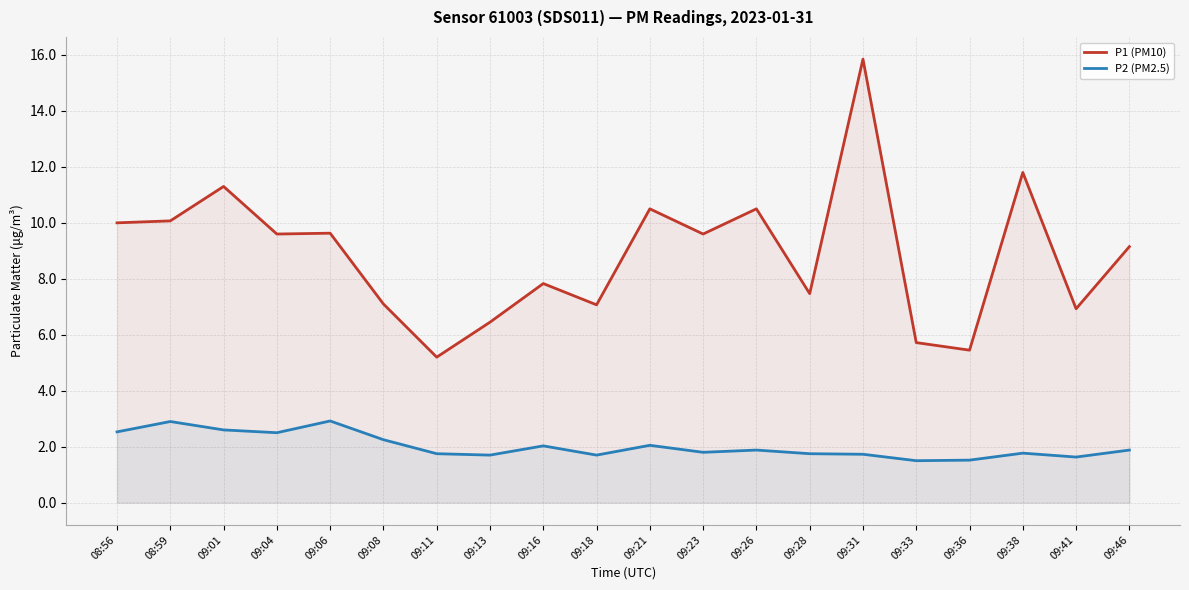

What is the difference between the P2 (PM2.5) values at 09:23 and 09:18?

0.1